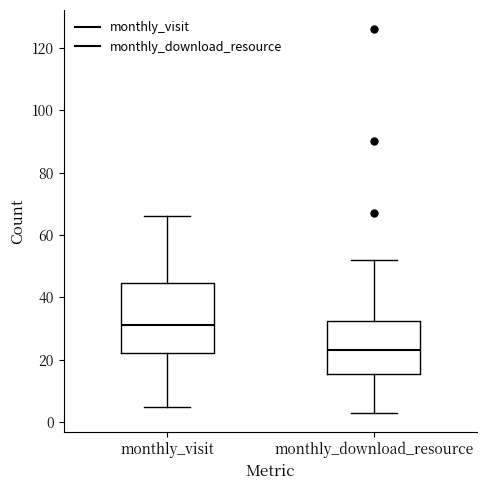

Where is the upper edge of the box for monthly_download_resource on the y-axis? The values are not printed on the chart, so give them approximately, as read against the axis.

32